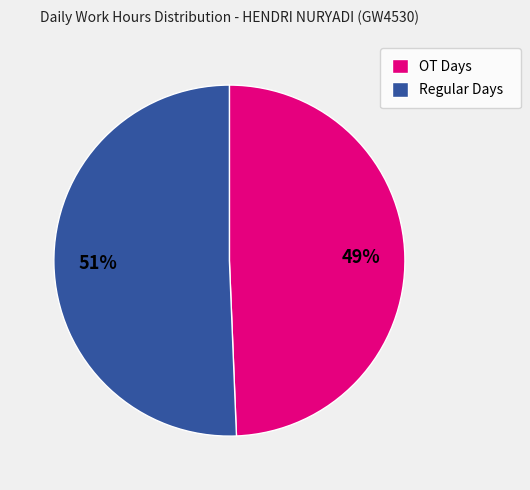

What percentage is the Regular Days slice, to the nearest percent?

51%